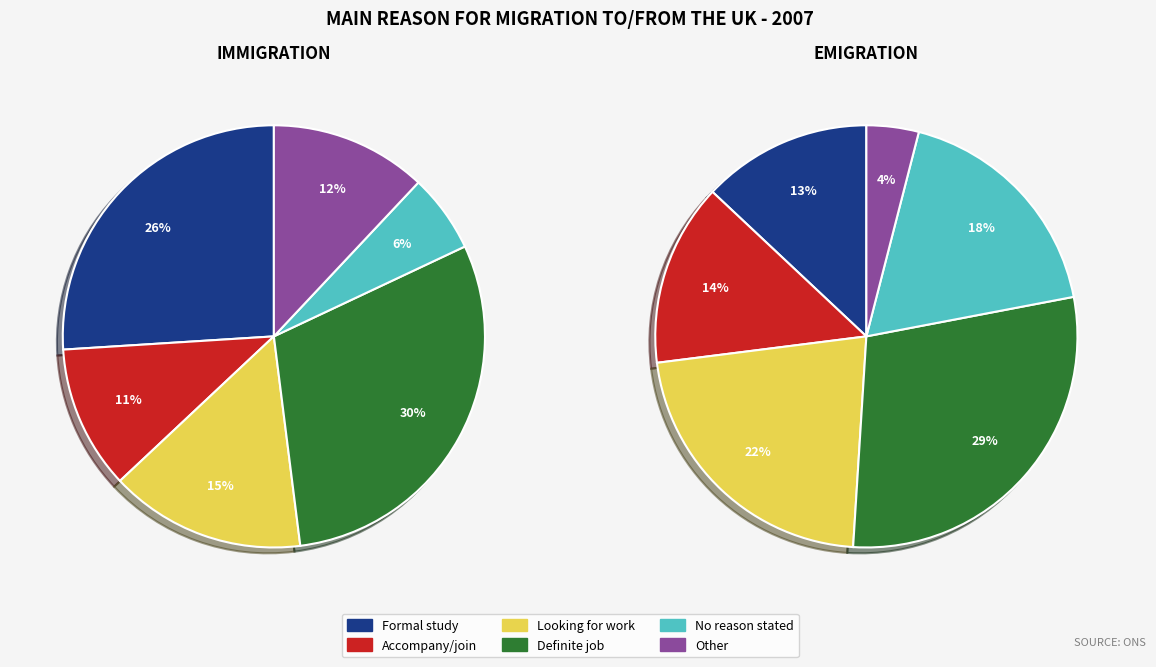

Is it true that Cnv is 33% of the pie?

False